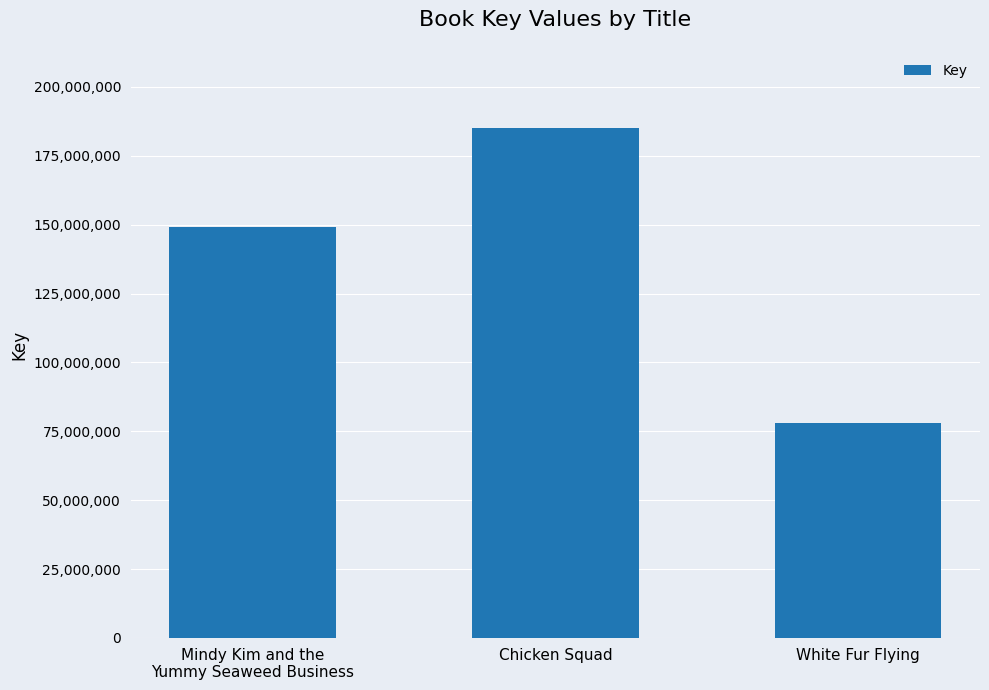

Rank the categories by value from lowest to highest.

White Fur Flying, Mindy Kim and the
Yummy Seaweed Business, Chicken Squad